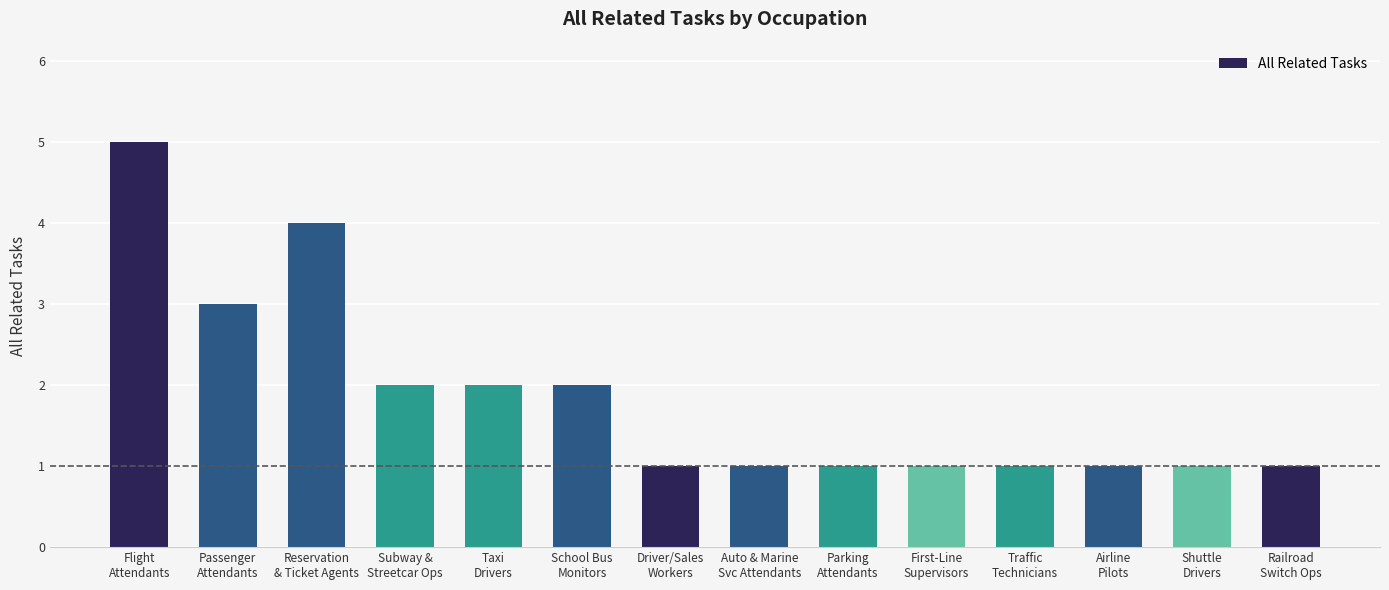

The value at Shuttle
Drivers is 0. True or false?

False